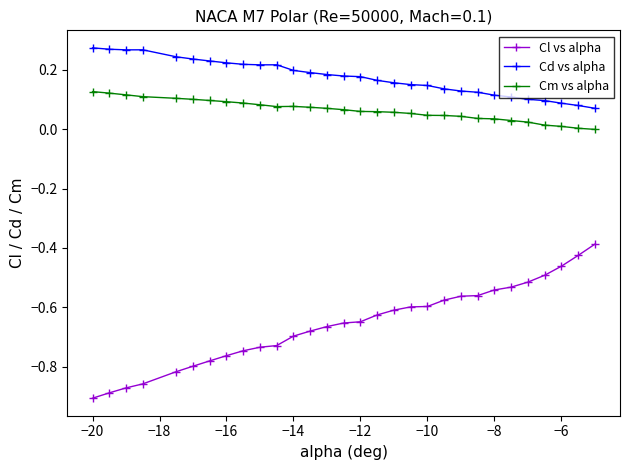

Which series has the widest spread of values?

Cl vs alpha